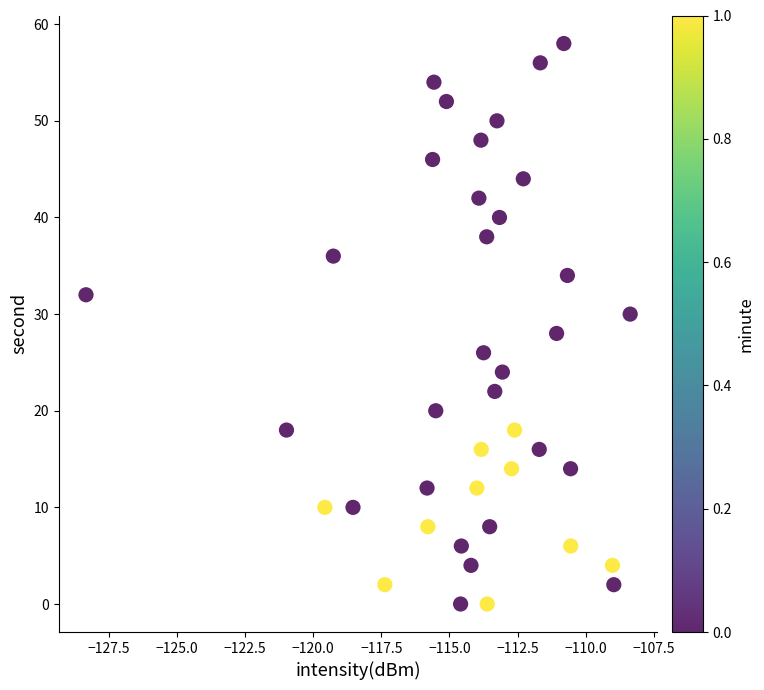

What is the range of Y values (max minus min)?

58